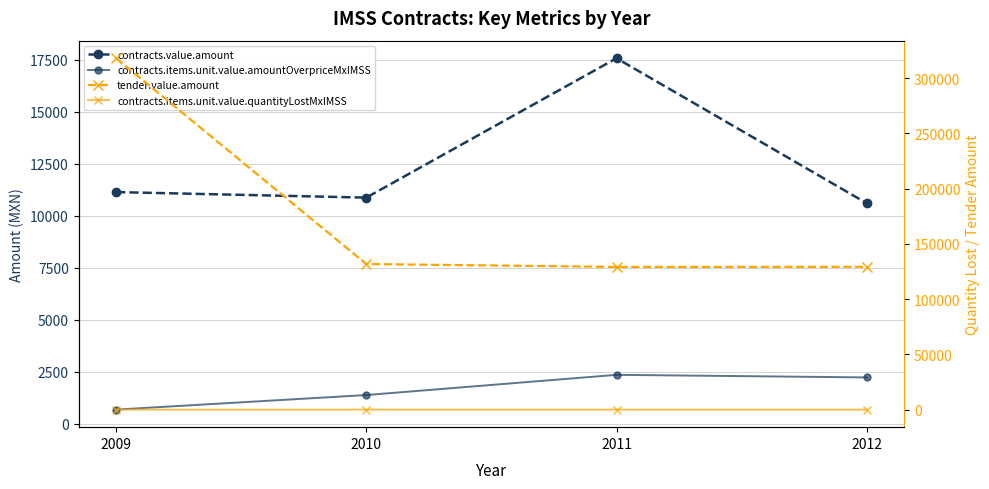

List the labels in order of tender.value.amount value, largest first.

2009, 2010, 2012, 2011